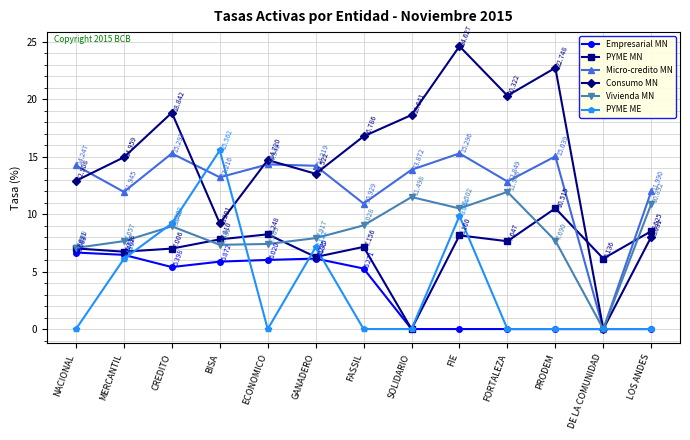

Between NACIONAL and PRODEM, which series saw the biggest shift?

Consumo MN